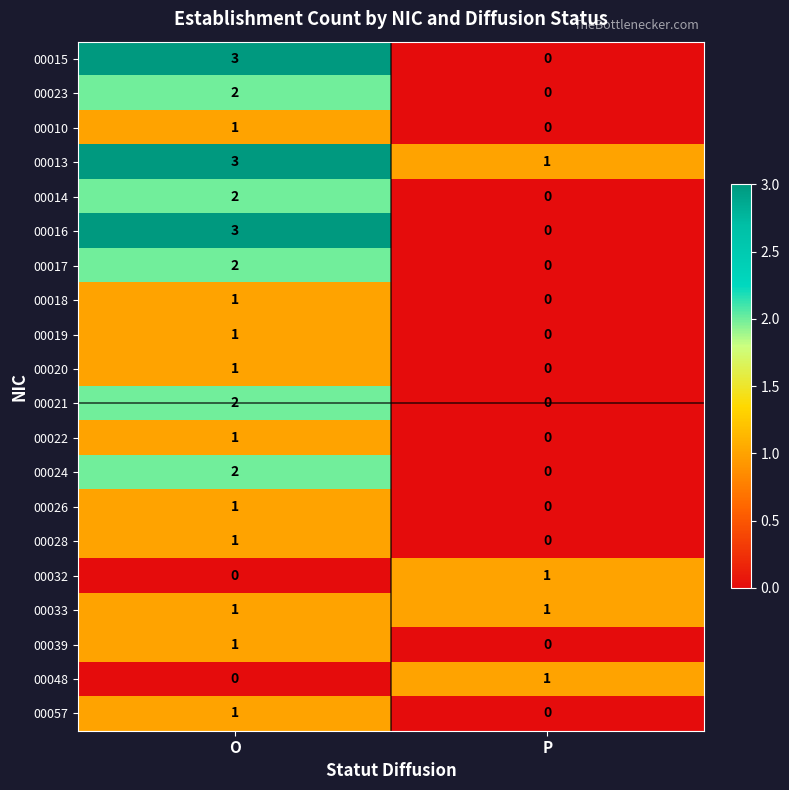

What is the difference between the maximum and minimum values in the 00015 series?

3